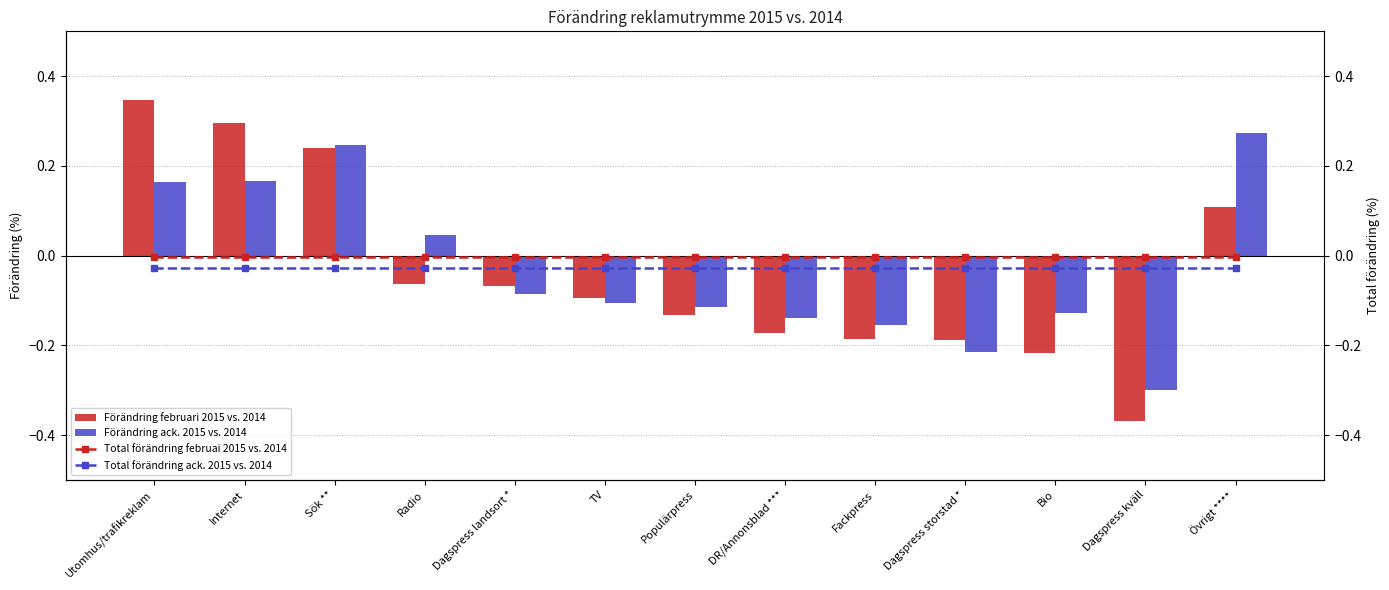

Reading left to right, list all the values displayed in this chart.

Förändring februari 2015 vs. 2014: 0.3	0.3	0.2	-0.1	-0.1	-0.1	-0.1	-0.2	-0.2	-0.2	-0.2	-0.4	0.1
Förändring ack. 2015 vs. 2014: 0.2	0.2	0.2	0.0	-0.1	-0.1	-0.1	-0.1	-0.2	-0.2	-0.1	-0.3	0.3
Total förändring februai 2015 vs. 2014: -0.0	-0.0	-0.0	-0.0	-0.0	-0.0	-0.0	-0.0	-0.0	-0.0	-0.0	-0.0	-0.0
Total förändring ack. 2015 vs. 2014: -0.0	-0.0	-0.0	-0.0	-0.0	-0.0	-0.0	-0.0	-0.0	-0.0	-0.0	-0.0	-0.0